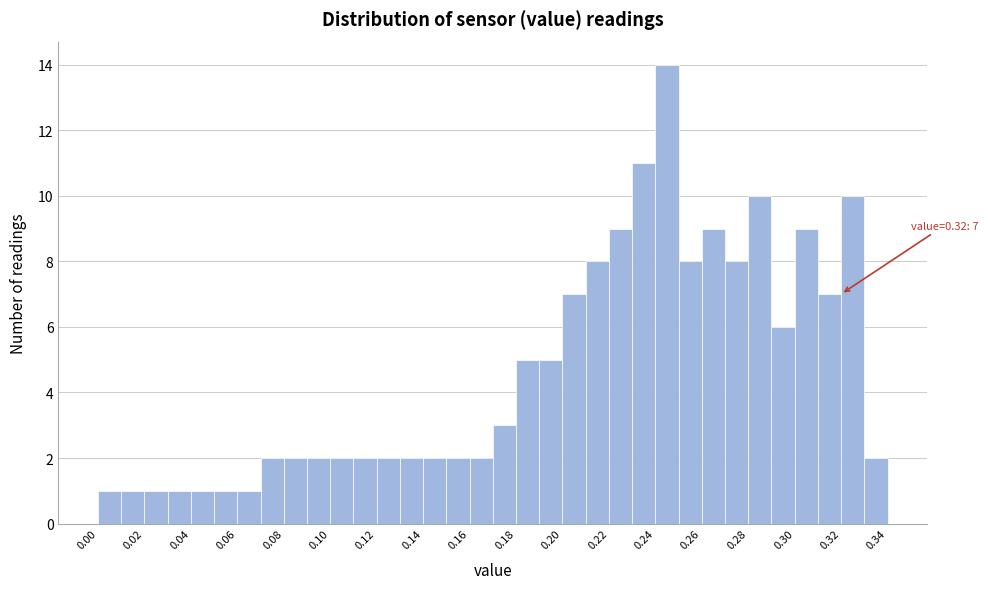

Which range on the x-axis has the tallest bar?

0.24 to 0.25